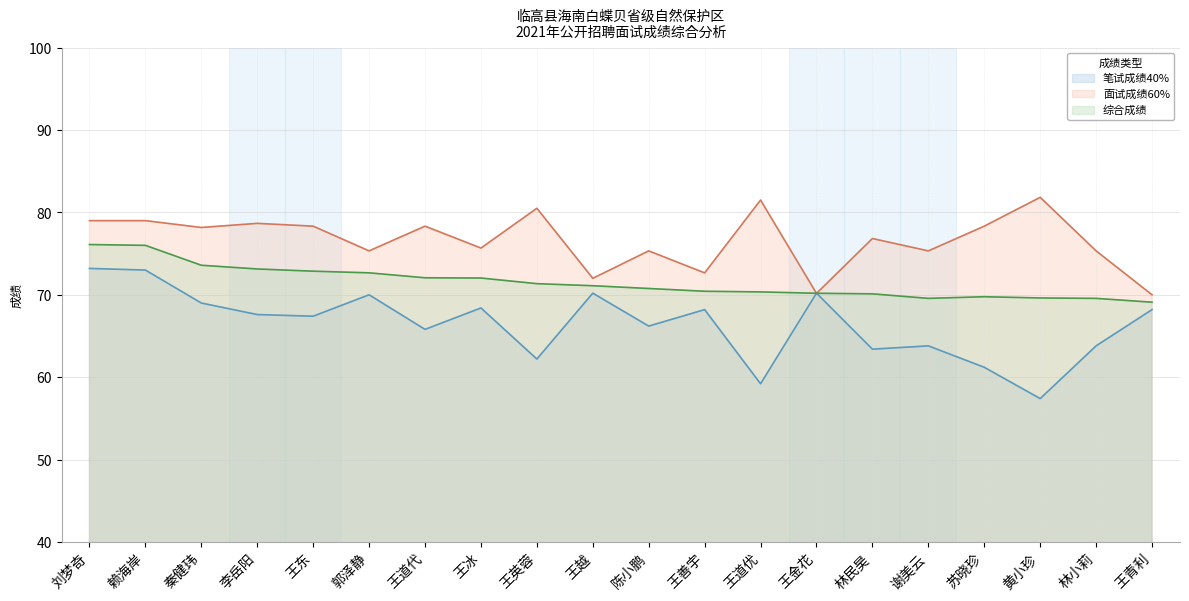

Which series has the largest range (max minus min)?

笔试成绩40%